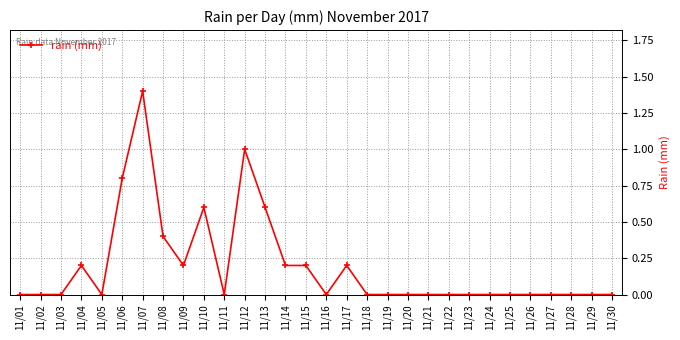

The value at 11/10 is 0.6. True or false?

True